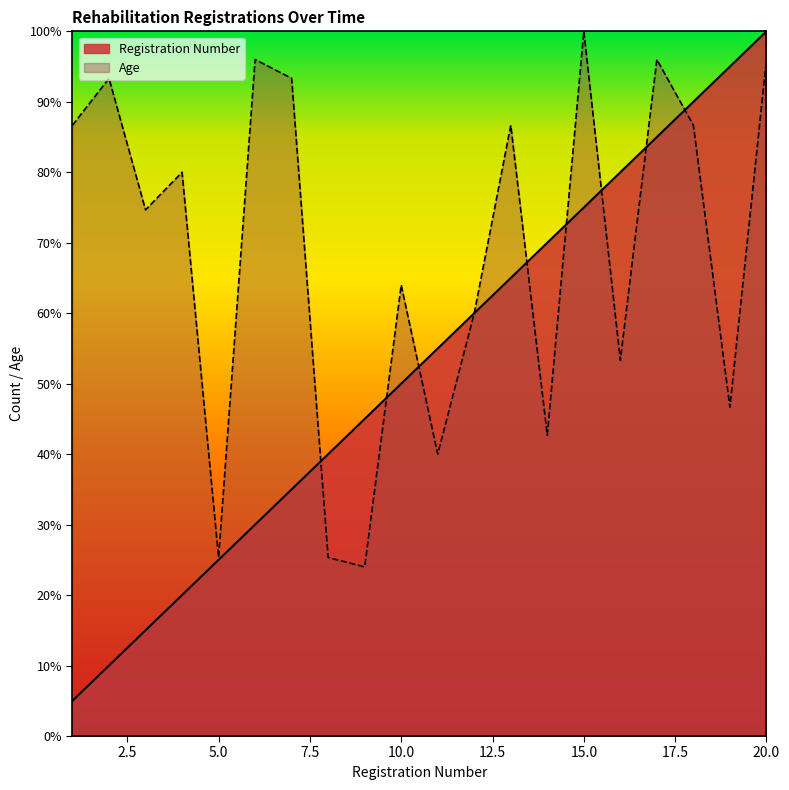

What value does the Age series have at 2015-09-09?

86.7